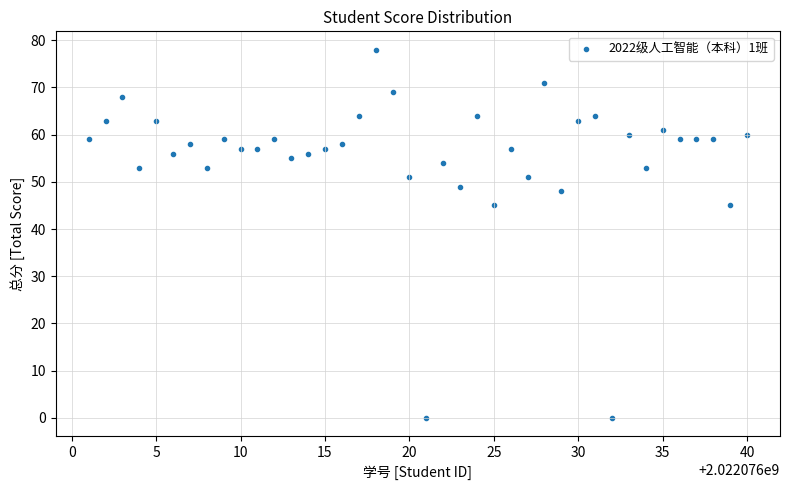

What is the range of Y values (max minus min)?

78